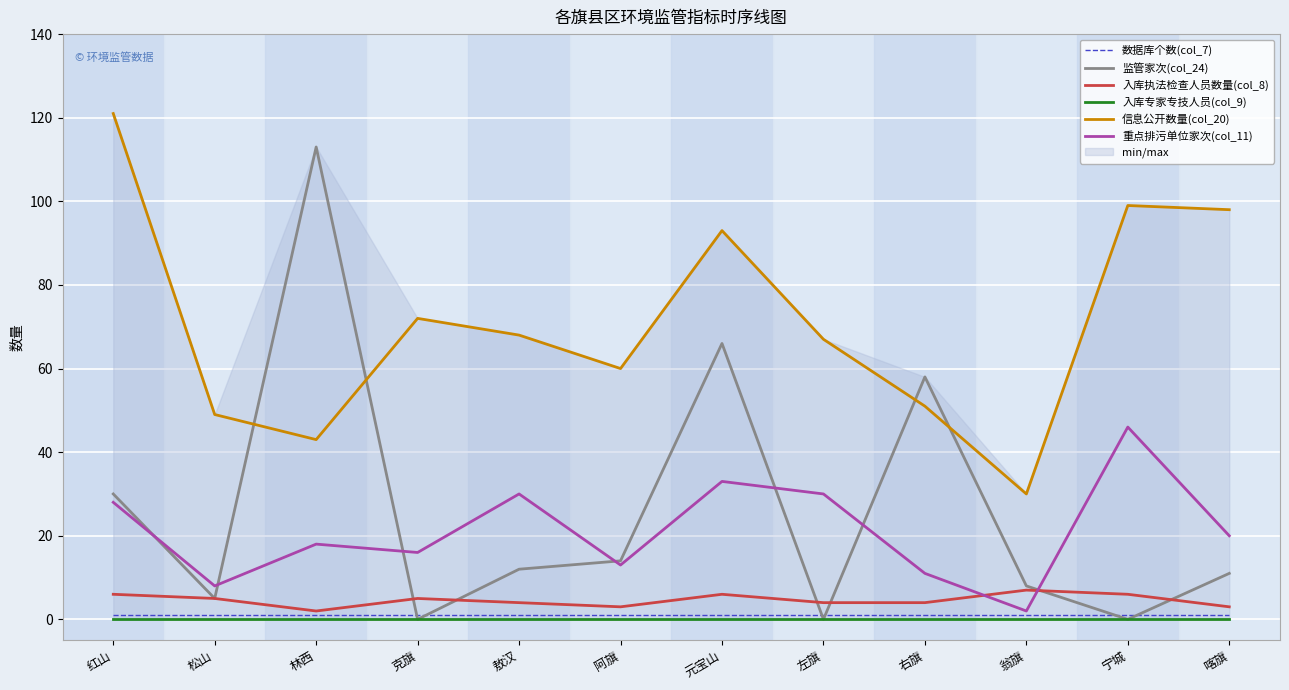

At which category is the sum across all series the highest?

元宝山